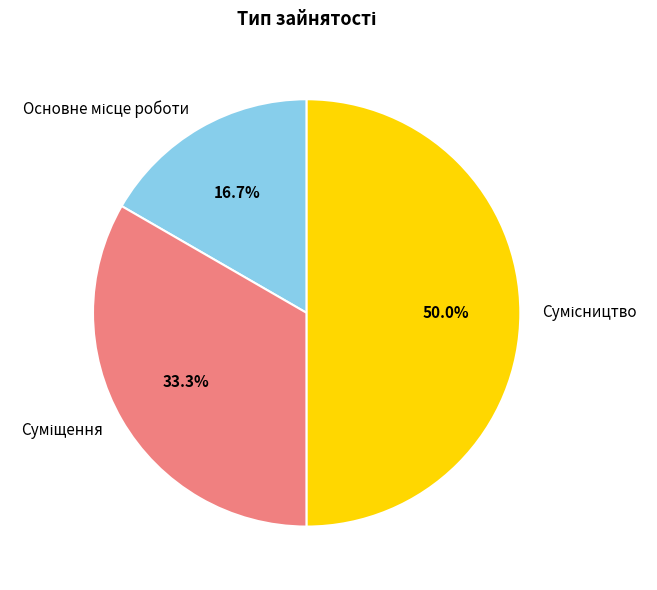

To the nearest percent, what percentage of the pie is Сумісництво?

50%